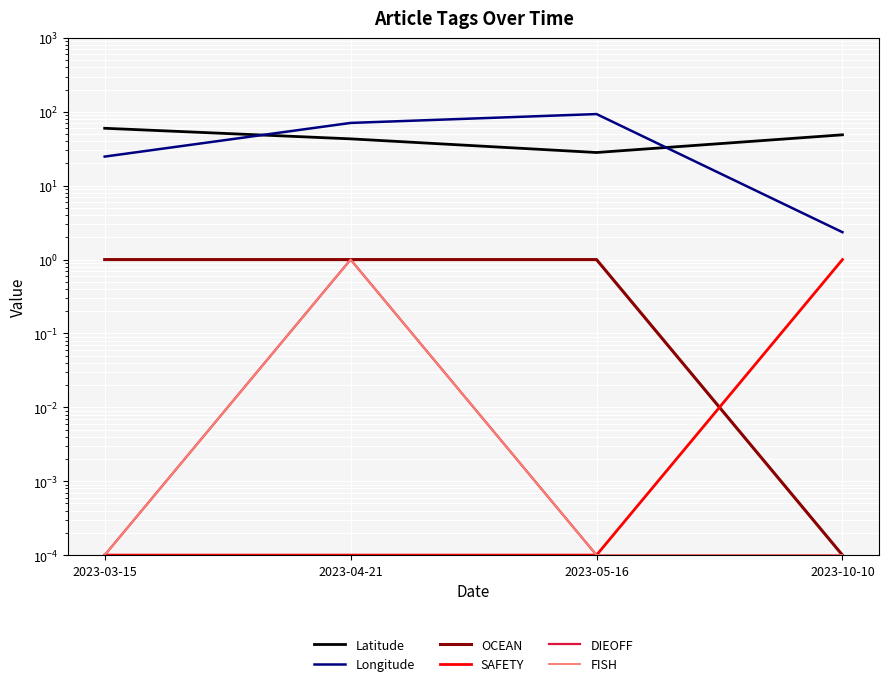

List the series in order of their peak value, lowest first.

OCEAN, SAFETY, DIEOFF, FISH, Latitude, Longitude